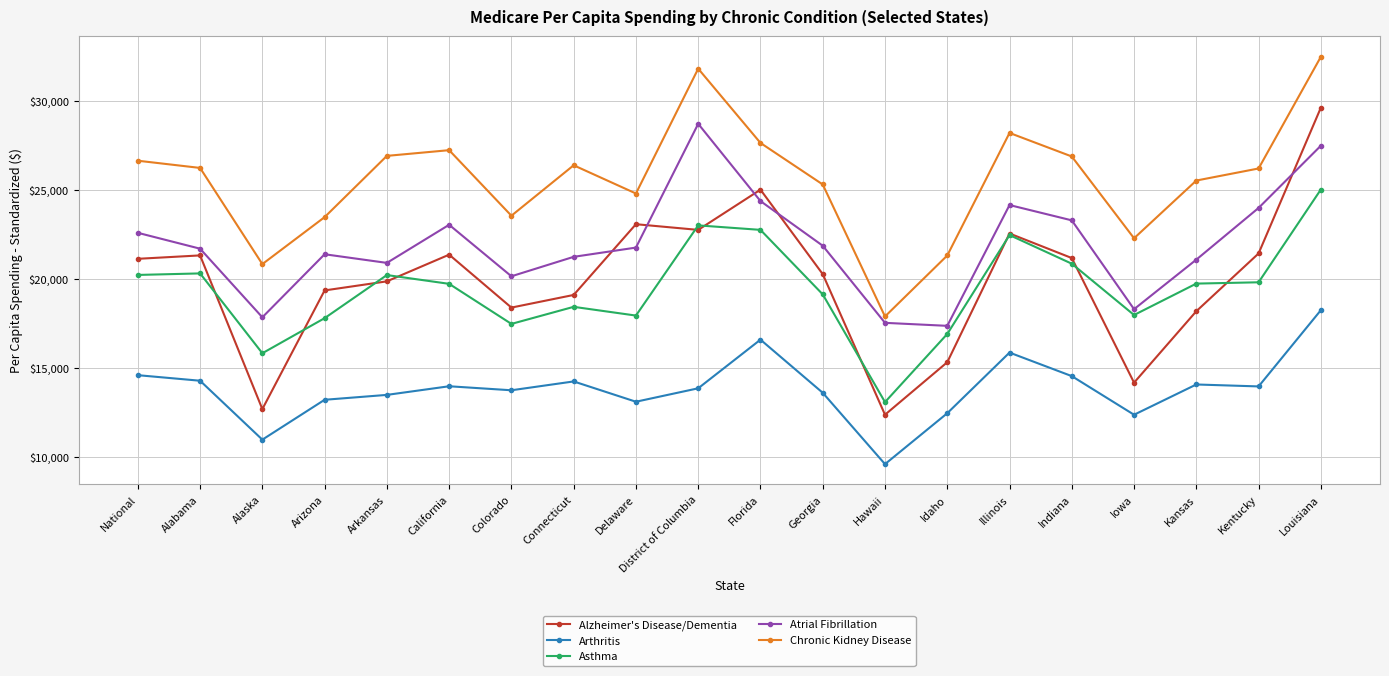

How many values in the Atrial Fibrillation series exceed 21739?

10